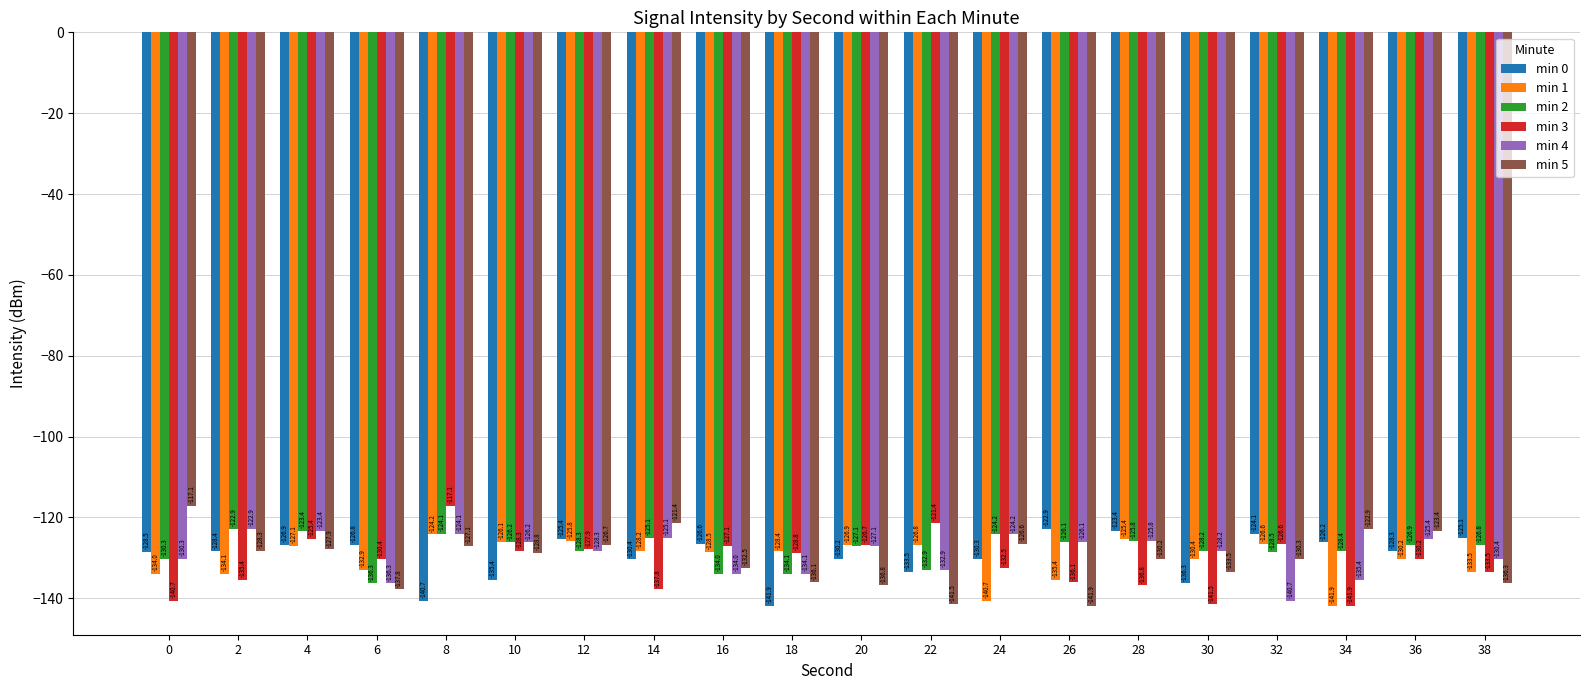

How many series are shown in this chart?

6